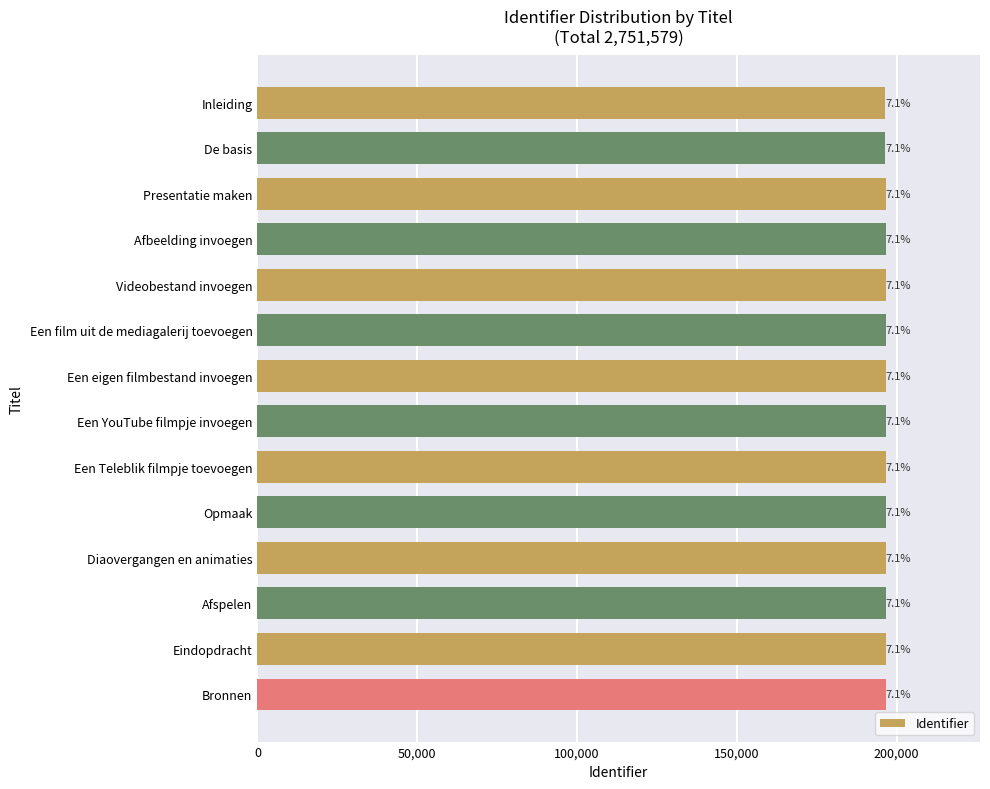

How many bars are there in total?

14